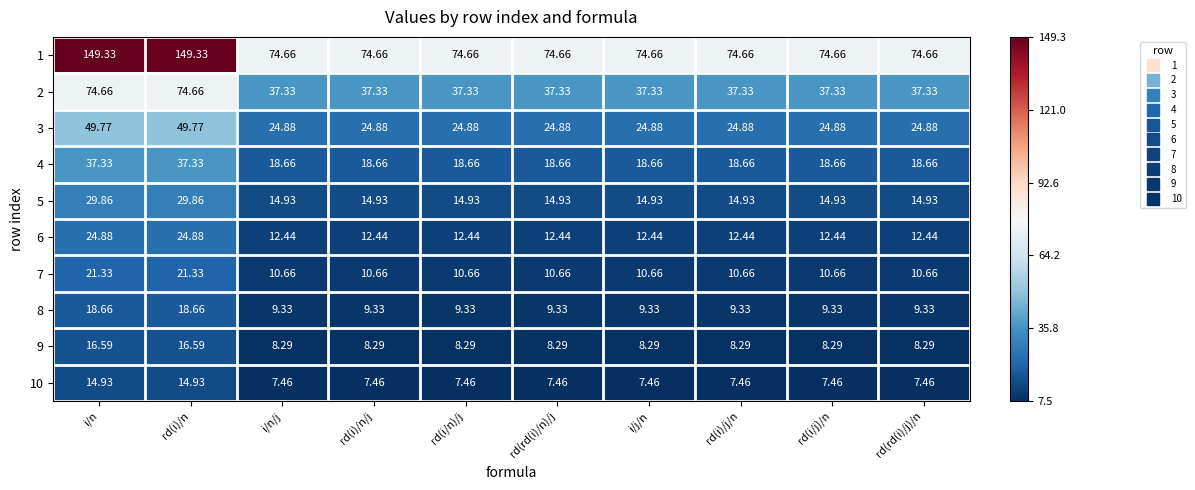

Count the number of categories in the chart.

10